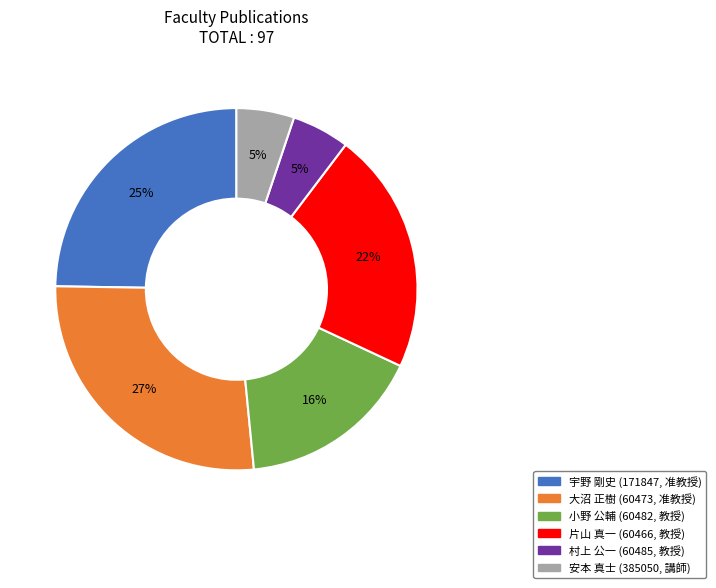

Count the number of slices in the pie.

6